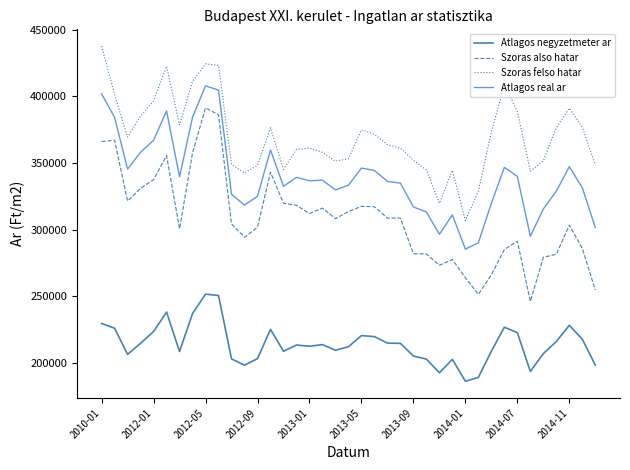

What is the sum of all Szoras felso hatar values?

14423551